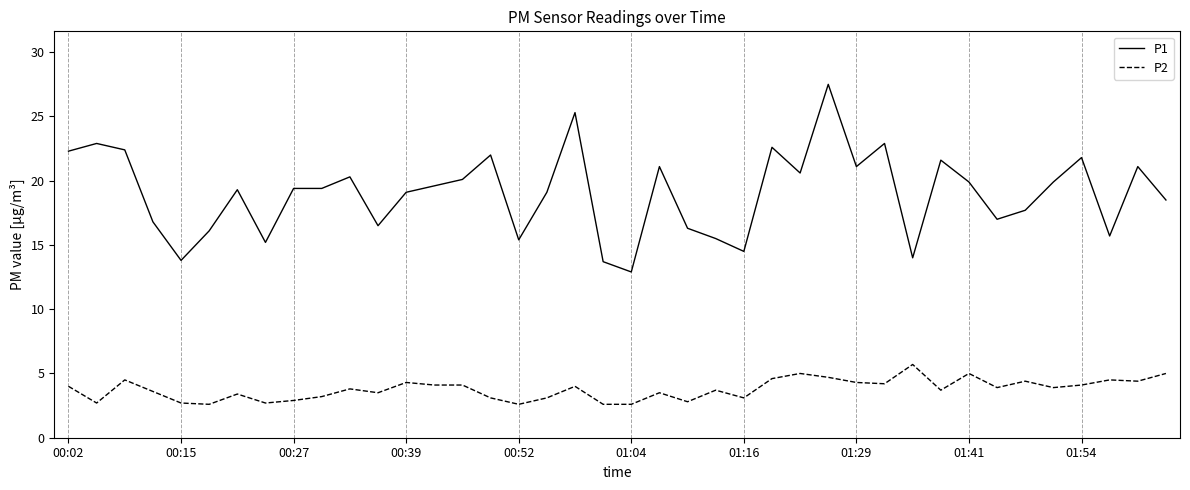

List the series in order of their overall mean, highest first.

P1, P2